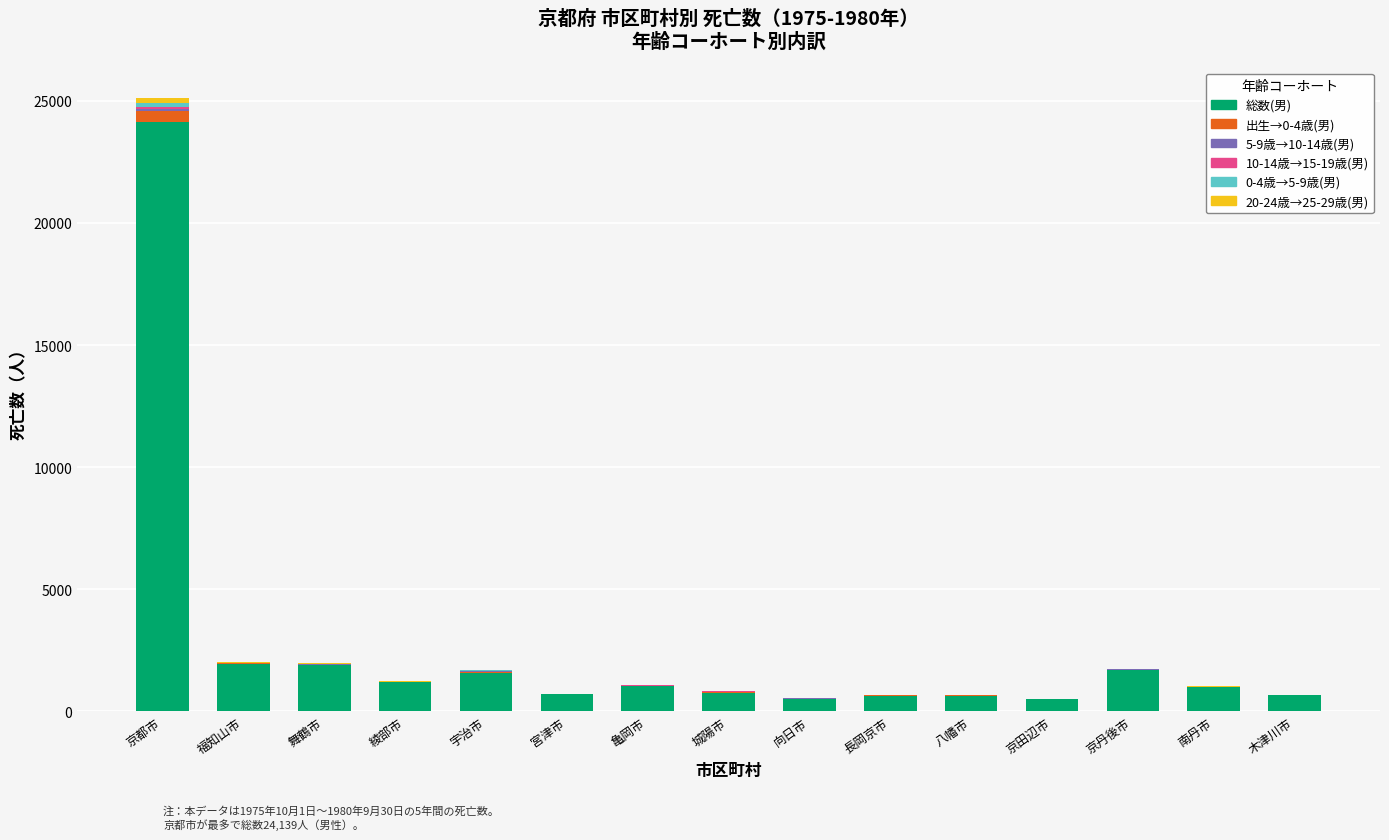

At which category is the sum across all series the highest?

京都市